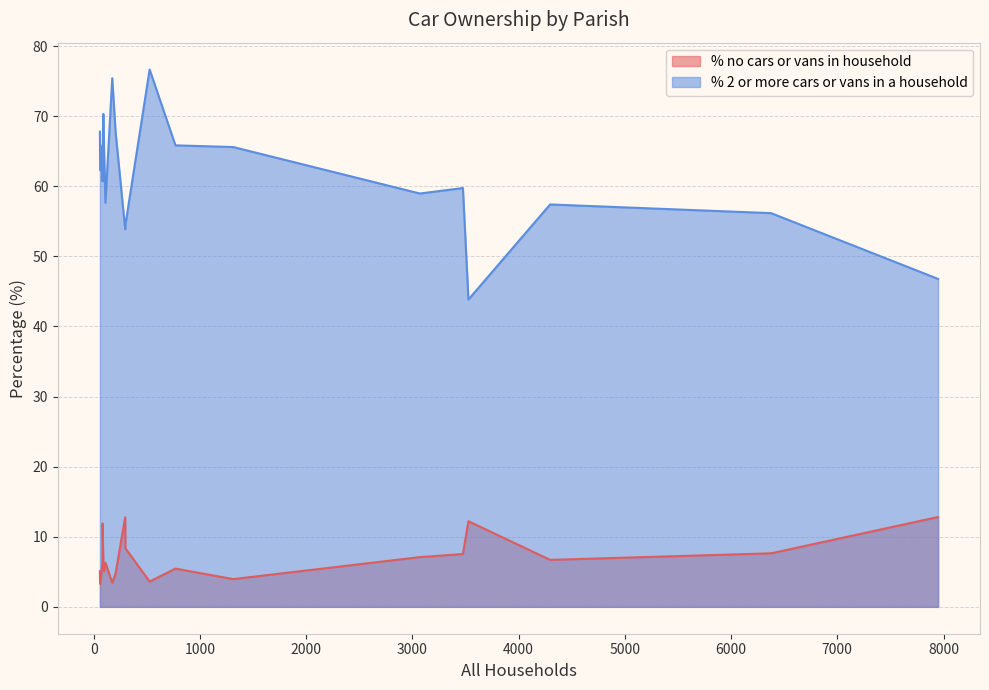

True or false: % no cars or vans in household and % 2 or more cars or vans in a household intersect in this chart.

False